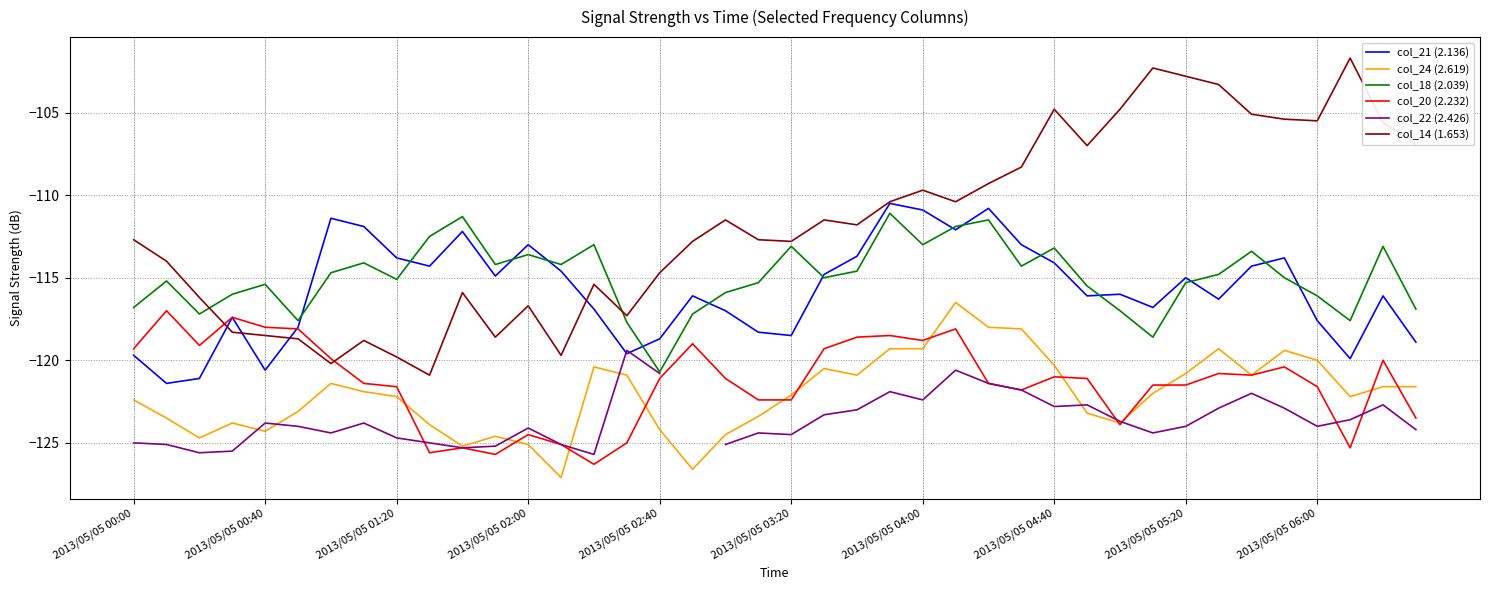

Where is col_24 (2.619) nearest to the value -121?

15